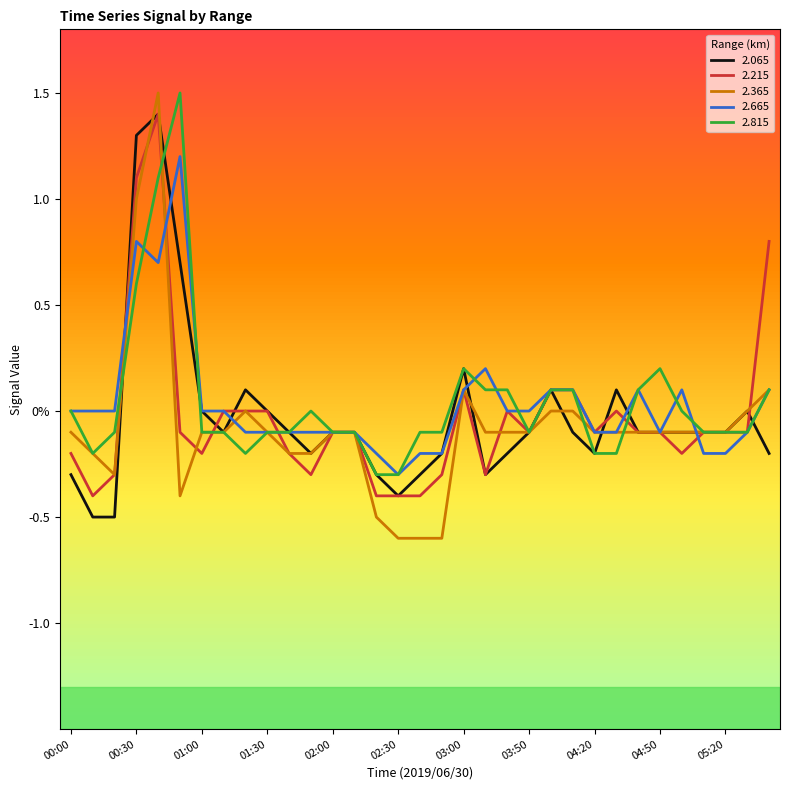

Is this an area chart (filled region under the line)?

No